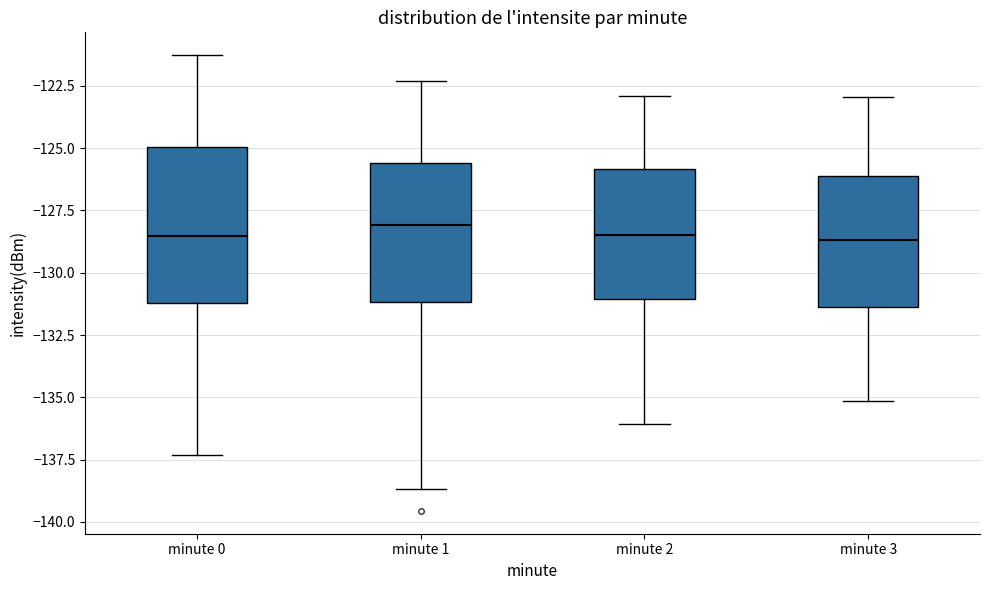

Which box is the tallest, from its lower edge to its upper edge?

minute 0